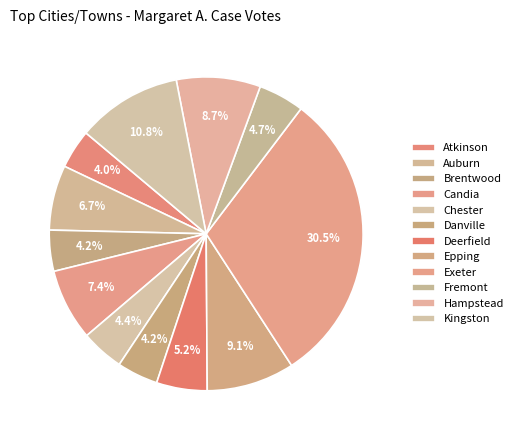

What percentage is NOT represented by Fremont?

95.3%